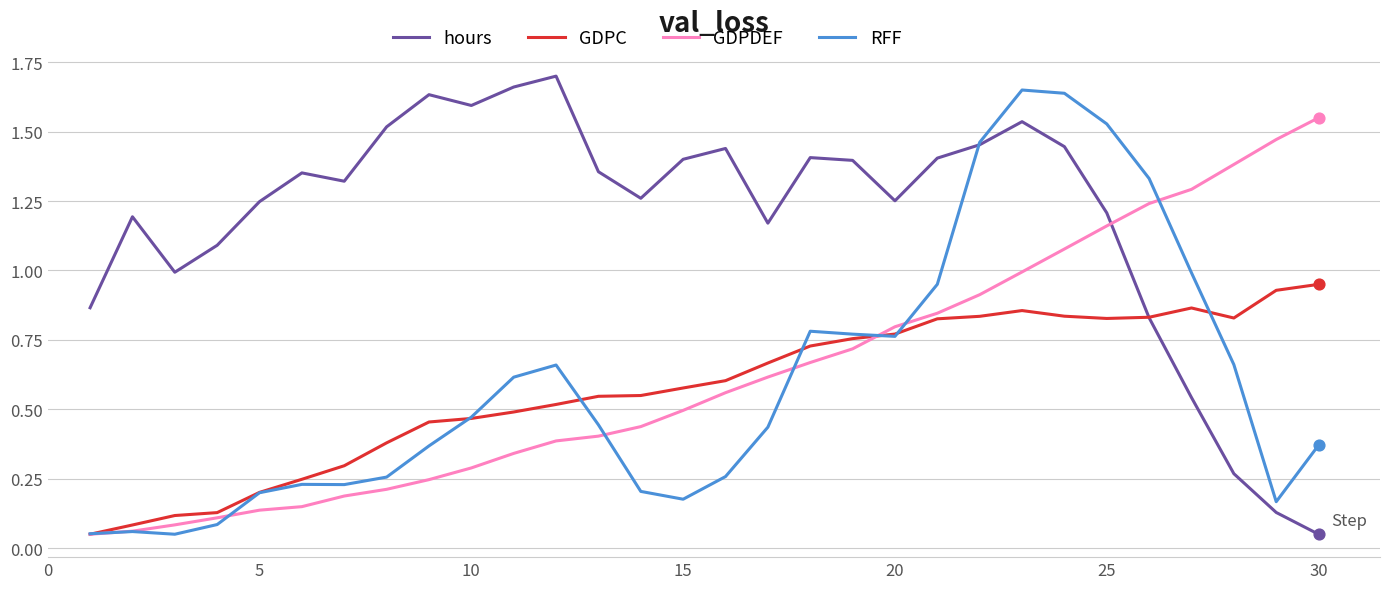

Which series has the largest total across all categories?

hours